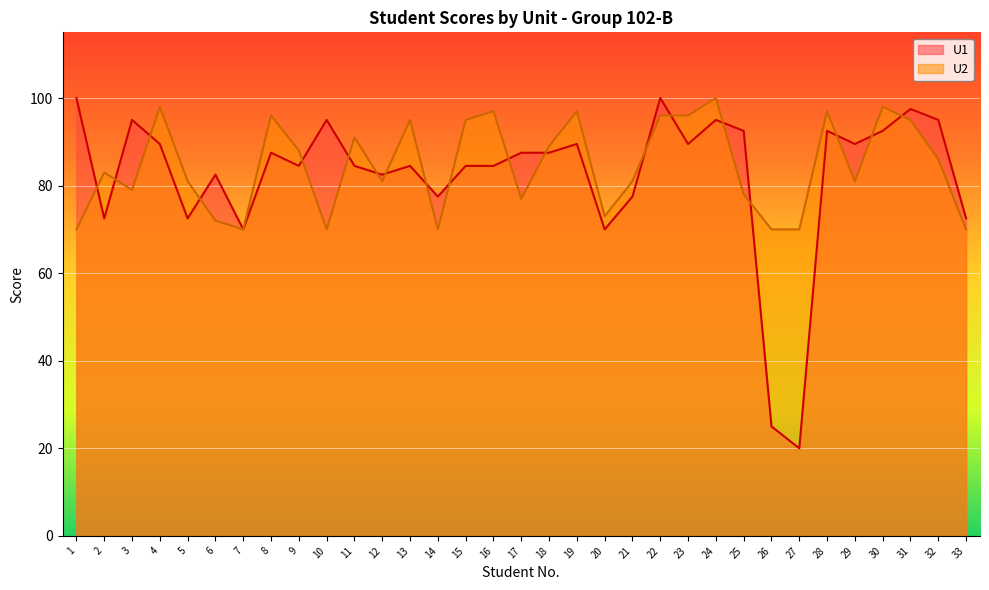

Reading left to right, what are all the values shown in this chart?

U1: 100.0	72.5	95.0	89.5	72.5	82.5	70.0	87.5	84.5	95.0	84.5	82.5	84.5	77.5	84.5	84.5	87.5	87.5	89.5	70.0	77.5	100.0	89.5	95.0	92.5	25.0	20.0	92.5	89.5	92.5	97.5	95.0	72.5
U2: 70.0	83.0	79.0	98.0	81.0	72.0	70.0	96.0	88.0	70.0	91.0	81.0	95.0	70.0	95.0	97.0	77.0	89.0	97.0	73.0	81.0	96.0	96.0	100.0	78.0	70.0	70.0	97.0	81.0	98.0	95.0	86.0	70.0